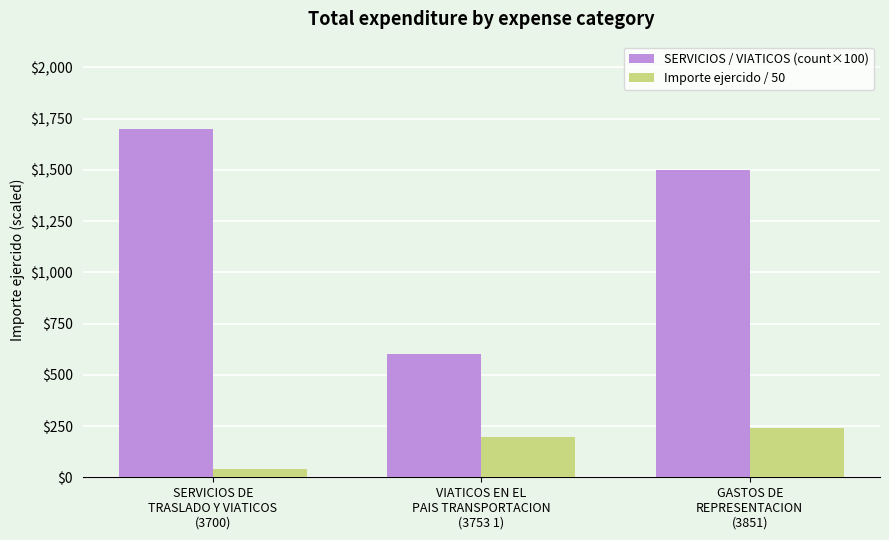

What is the difference between the maximum and minimum values in the SERVICIOS / VIATICOS (count×100) series?

1100.0